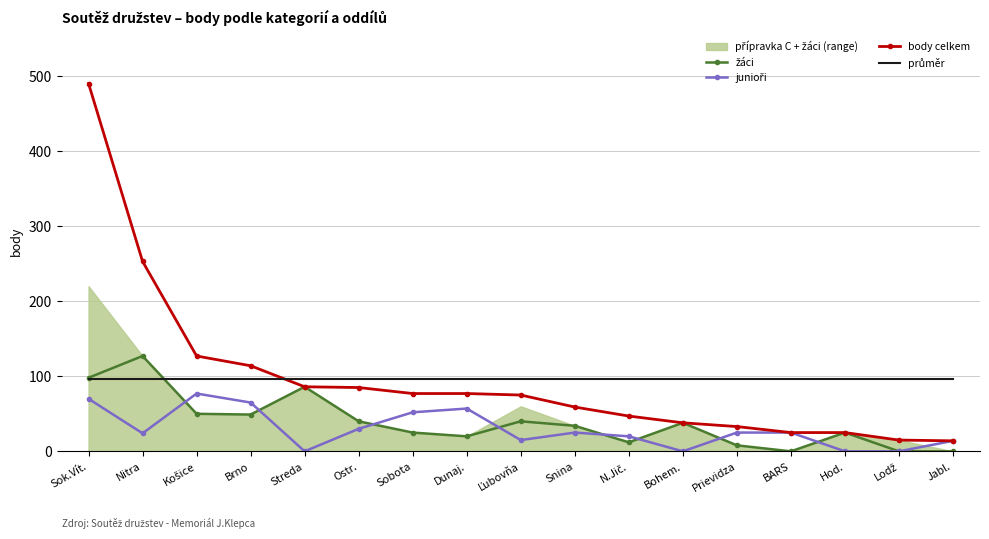

How many values in the junioři series are below 25?

8